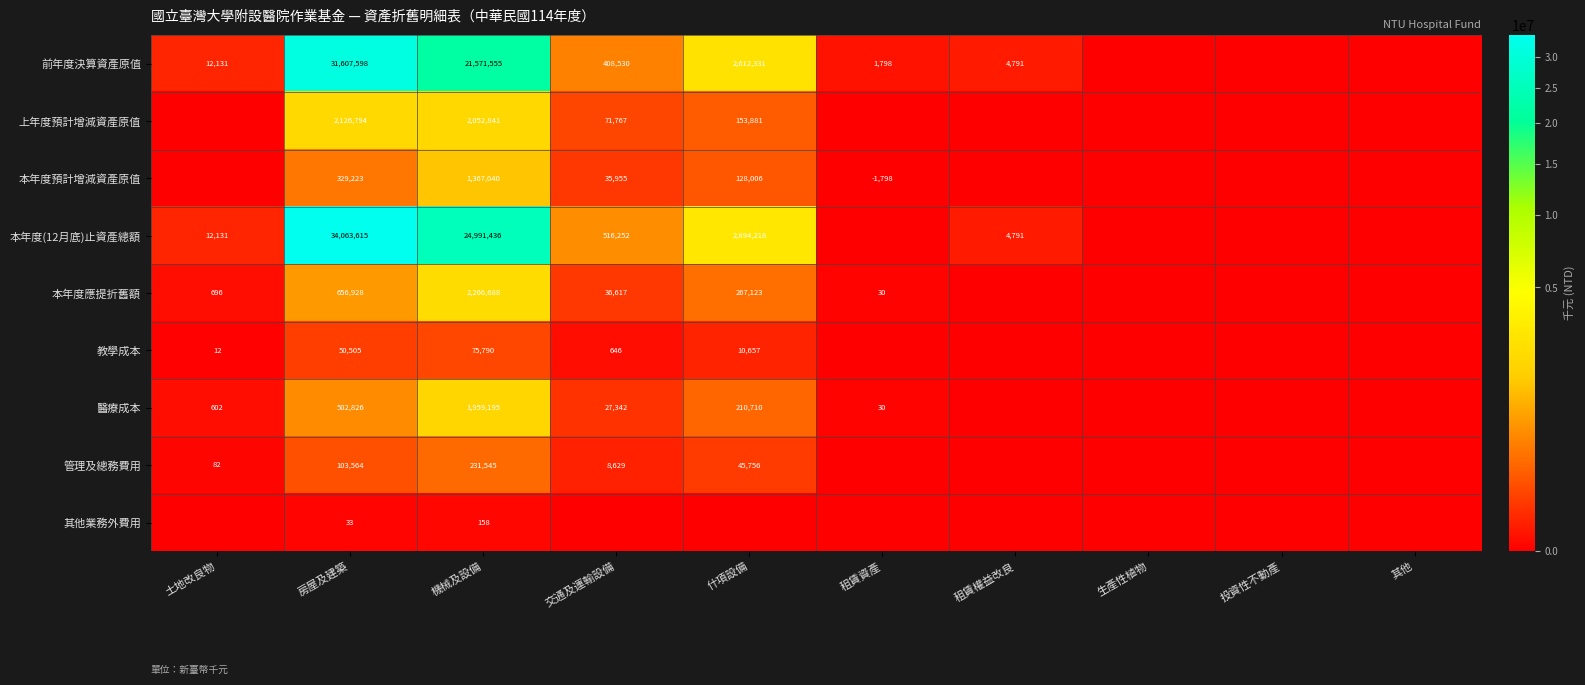

What is the spread (max minus min) of values at 機械及設備?

24991278